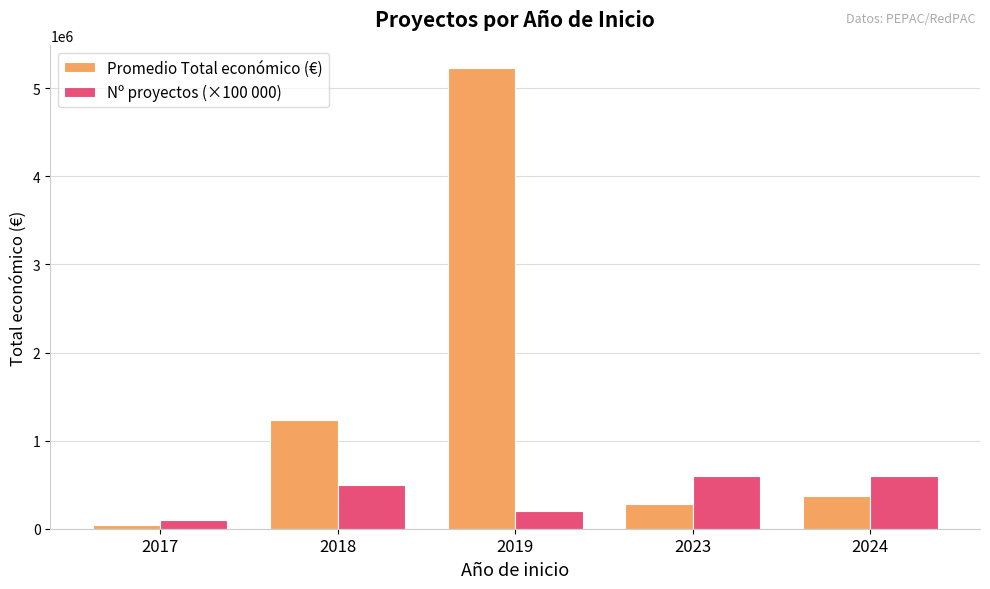

The Promedio Total económico (€) series shows 374275.7 at 2024. True or false?

True